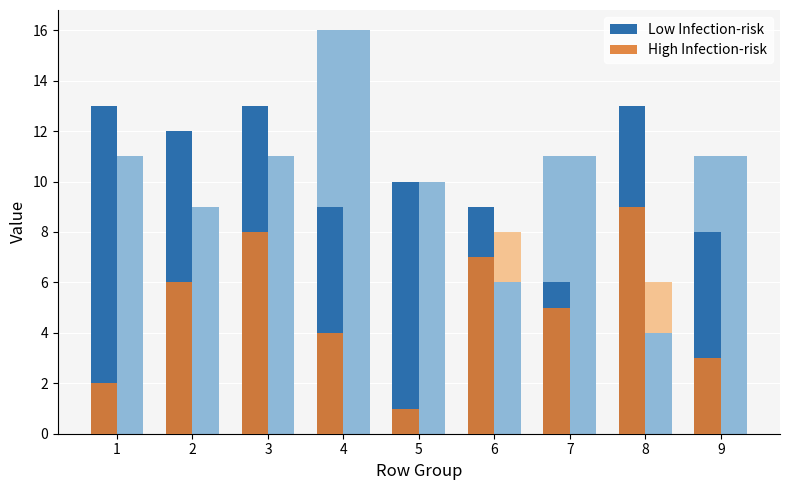

At 3, list the series in order from smallest to largest.

High Infection-risk, Low Infection-risk